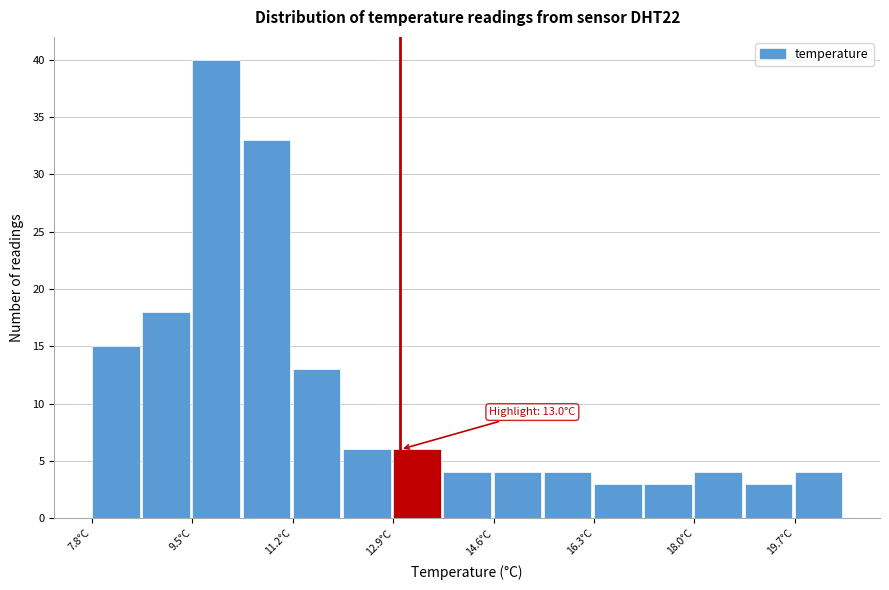

Over which range of the x-axis is the bar tallest?

9.4 to 10.4